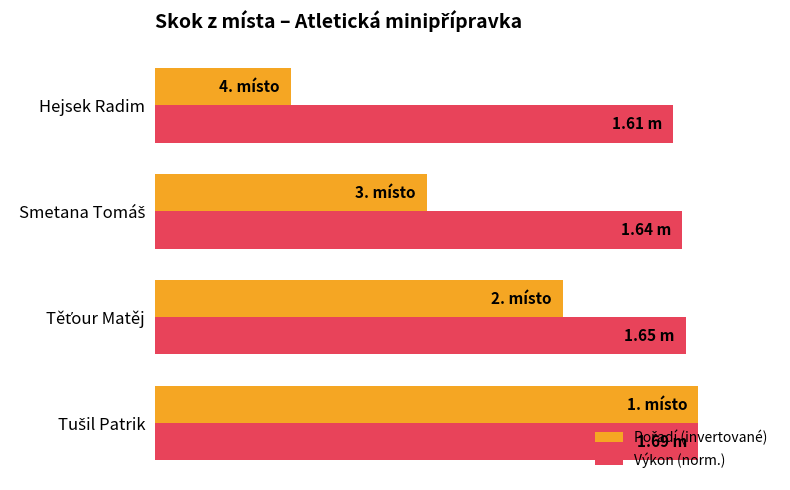

What are all the series names shown in the legend?

Pořadí (invertované), Výkon (norm.)